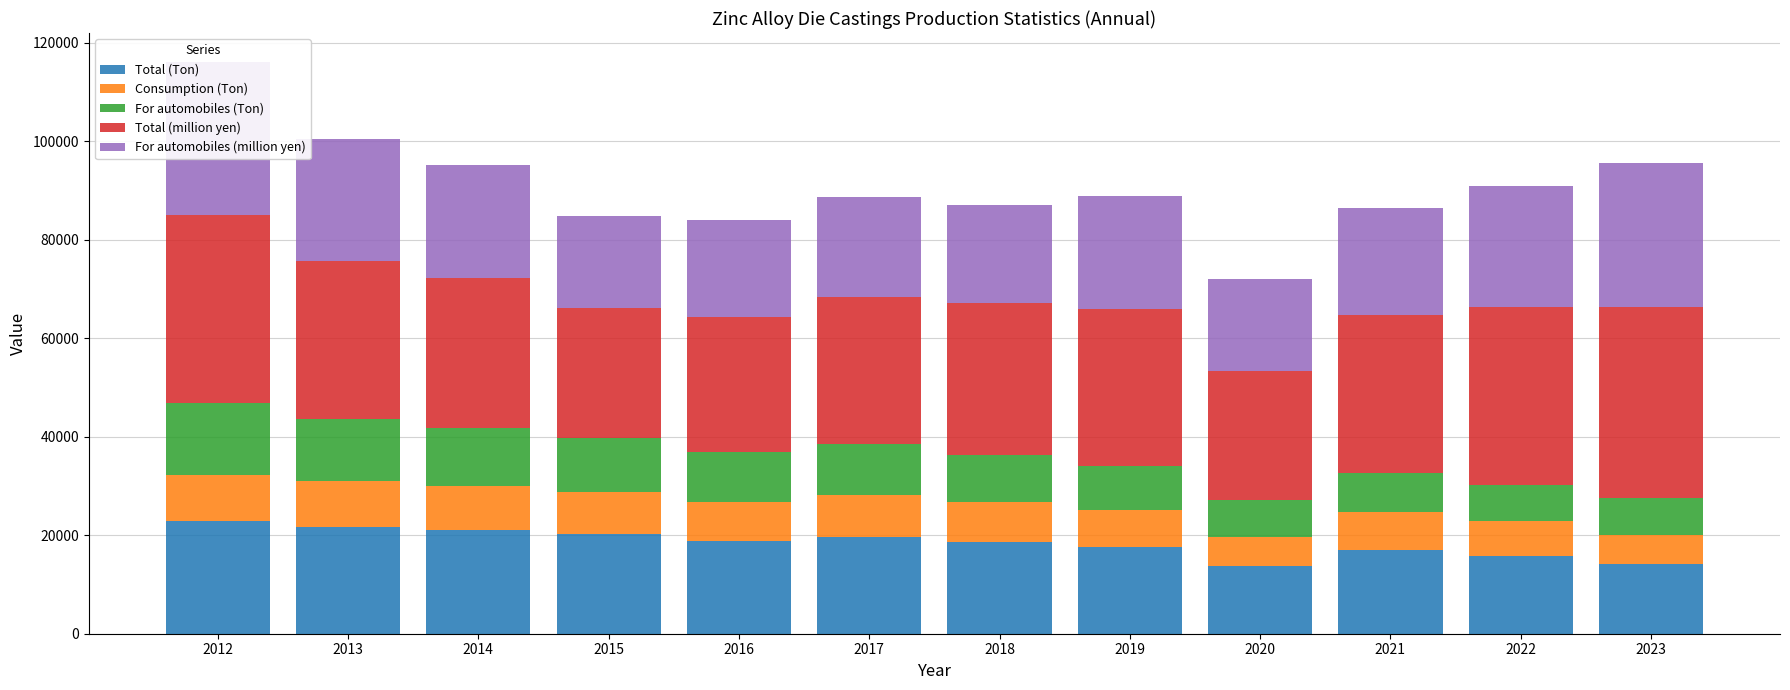

Which category has the highest value in the Total (Ton) series?

2012